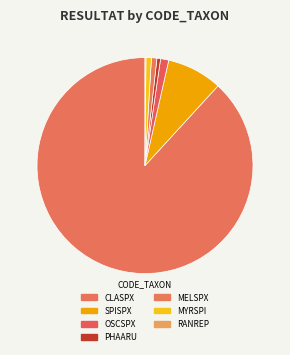

How many slices are in this pie chart?

7